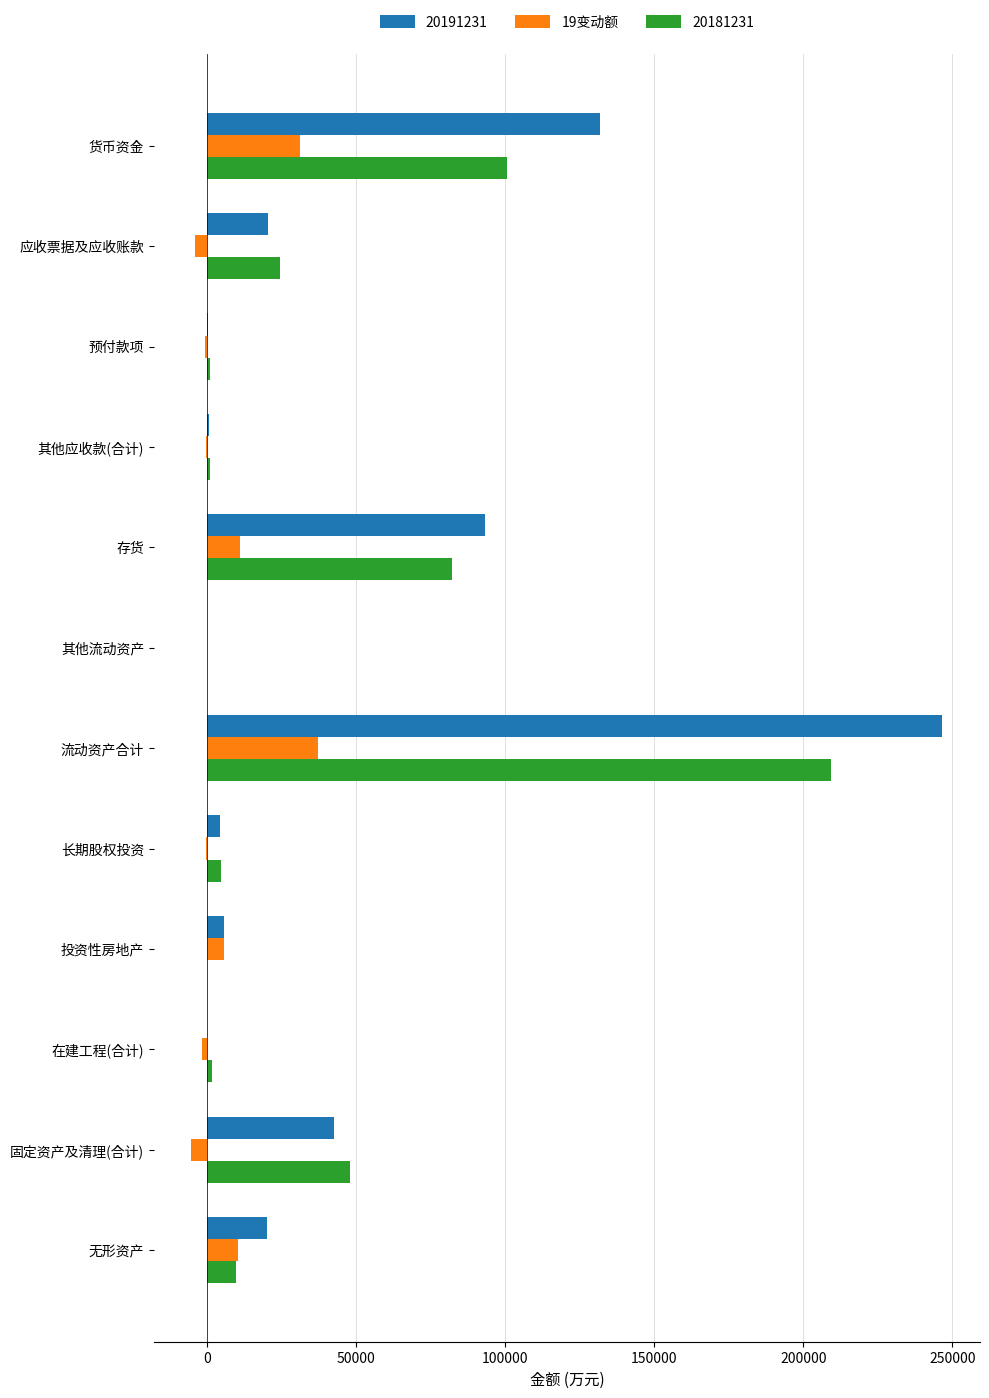

What is the greatest value displayed?

246682.0